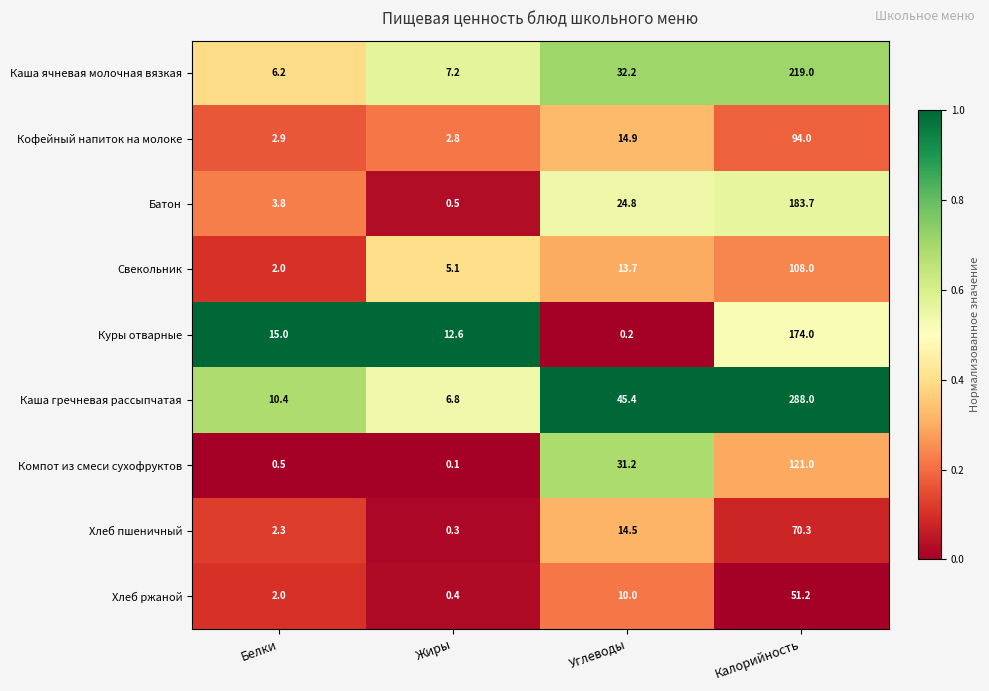

At which category does the chart reach its peak across all series?

Калорийность